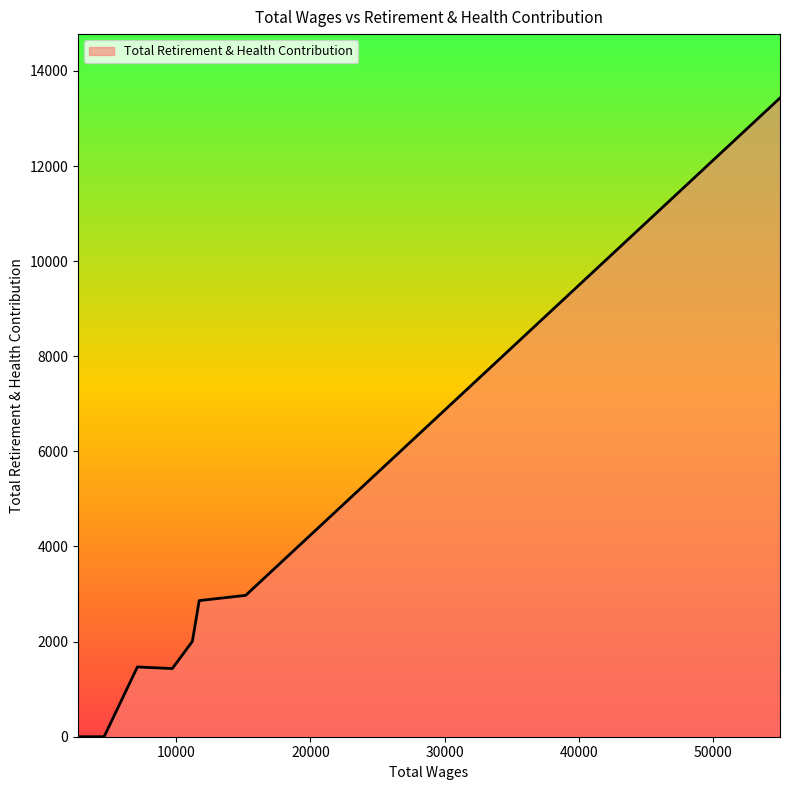

What is the maximum value shown in the chart?

13431